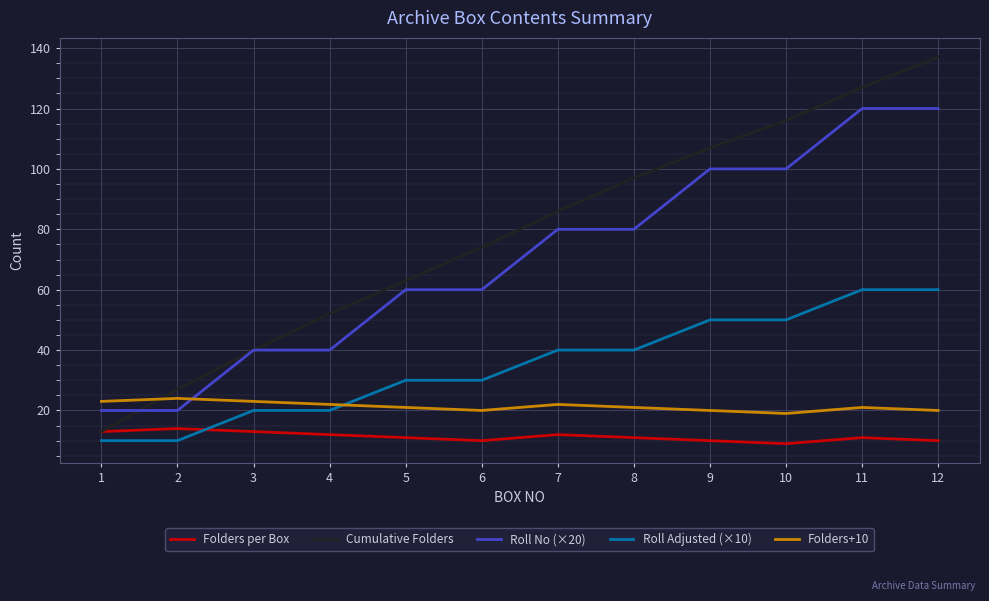

What is the maximum value shown in the chart?

137